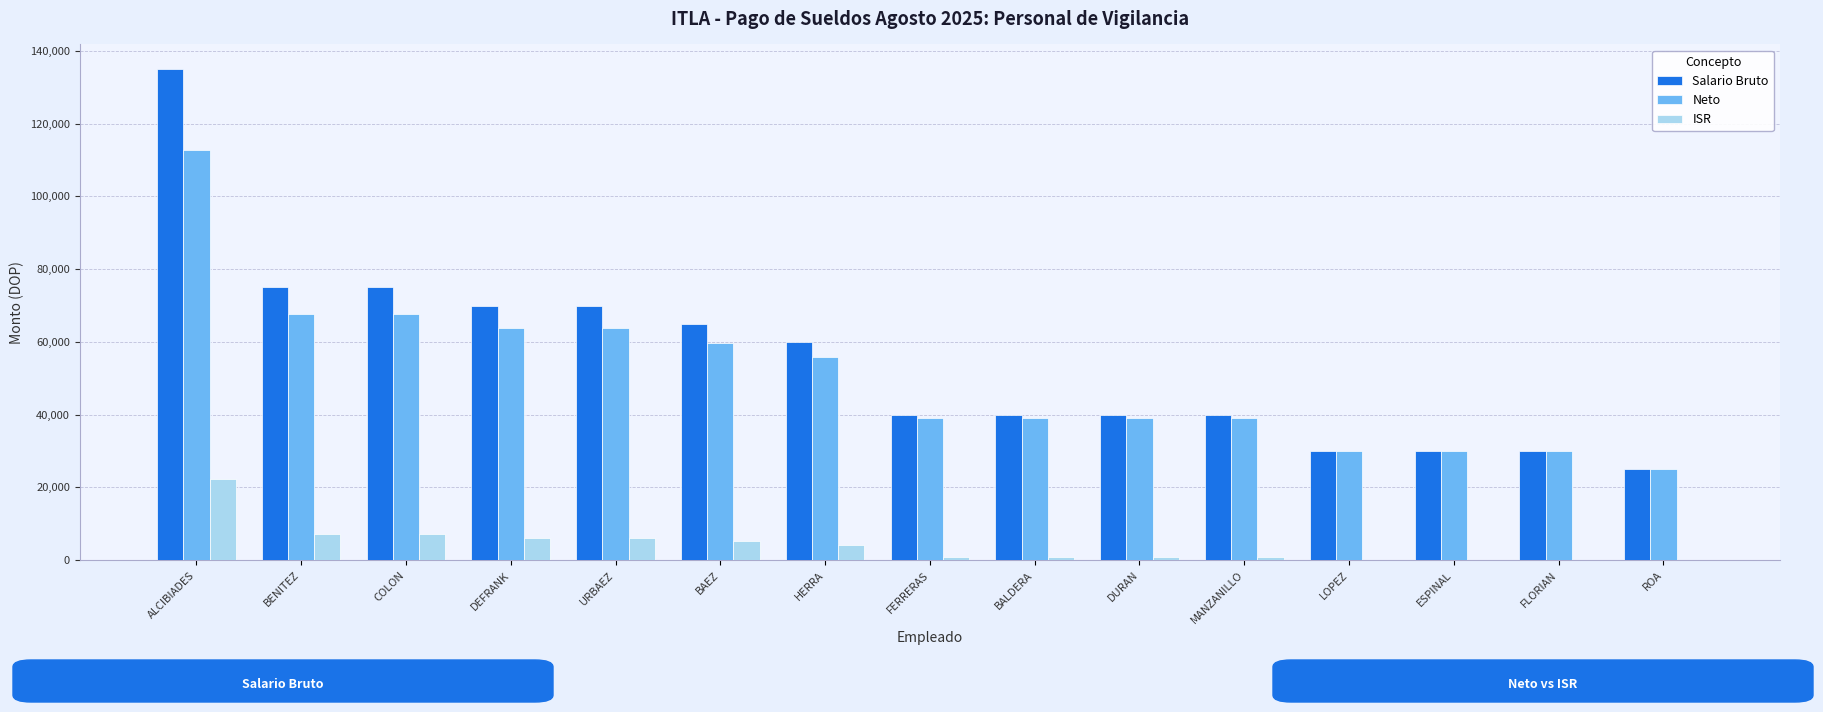

At which category is the sum across all series the highest?

ALCIBIADES